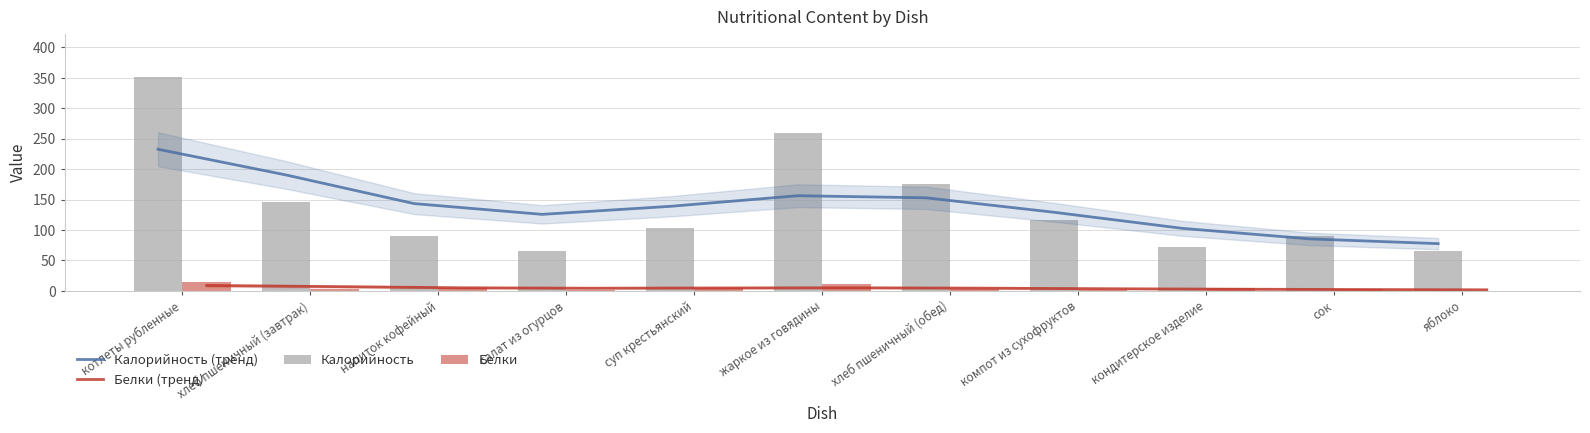

At which label is Калорийность (тренд) closest to 155?

жаркое из говядины